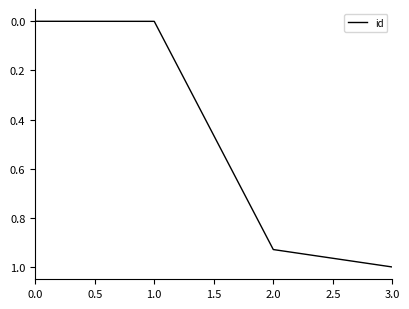

What position from the right is 3.0?

1